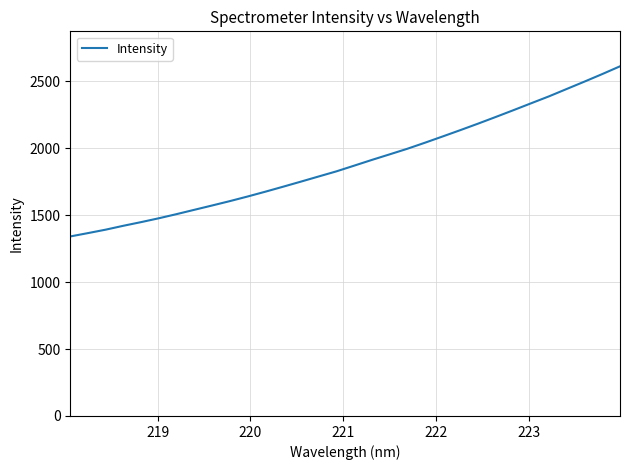

What is the greatest value displayed?

2611.3